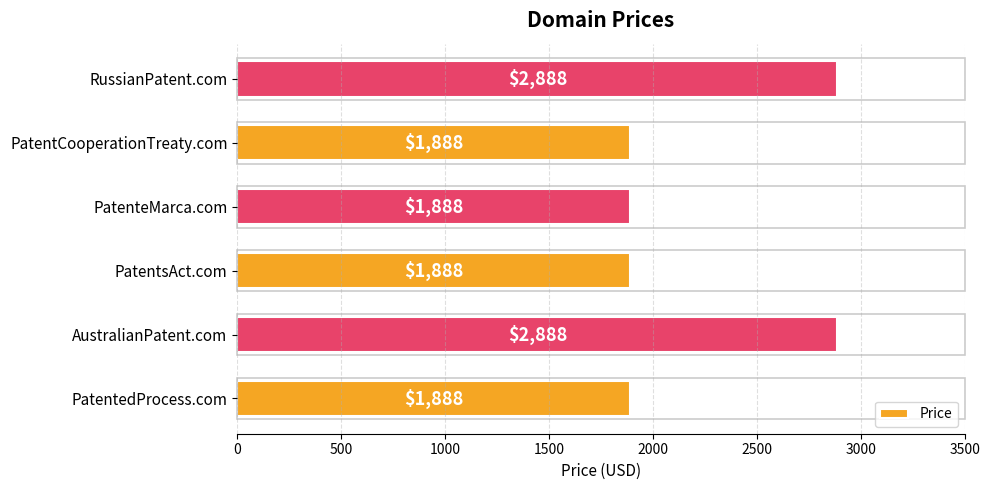

How many distinct data groups are displayed?

1